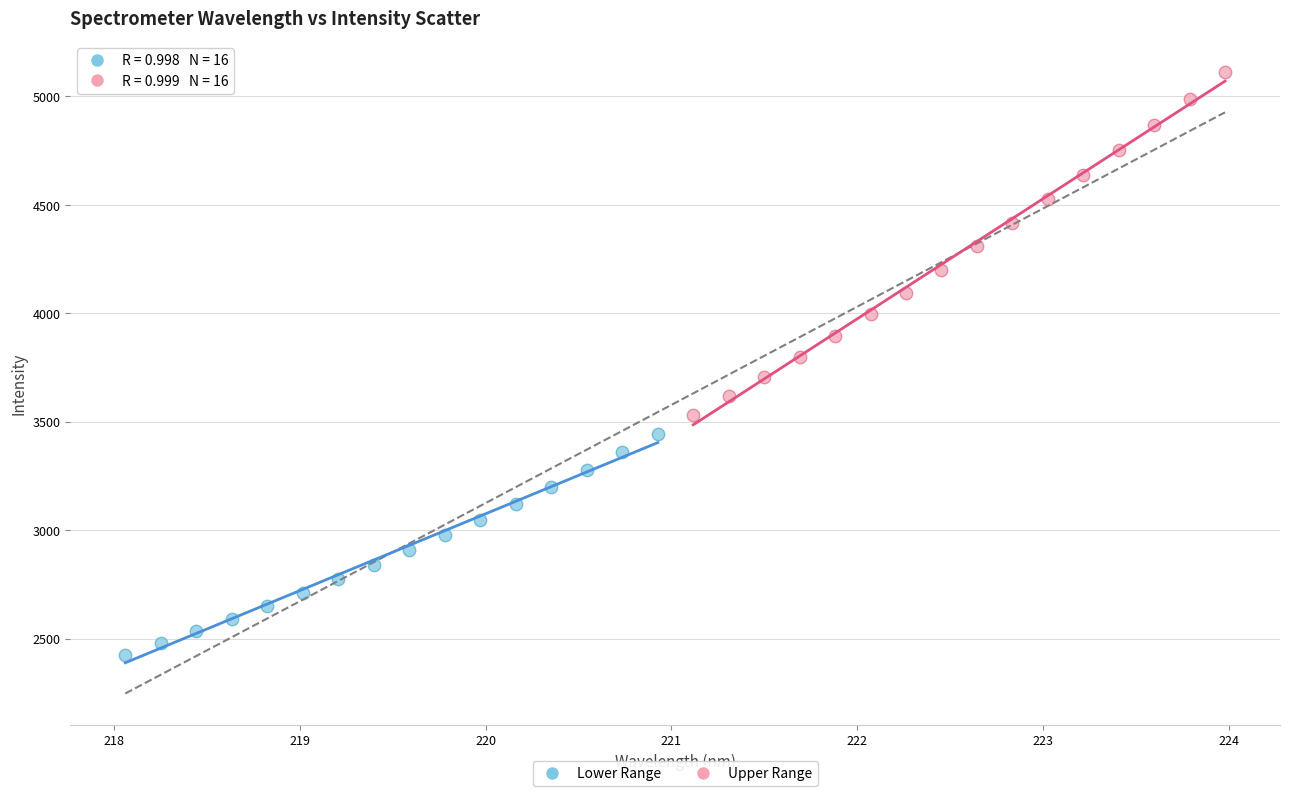

Which series reaches the minimum Y coordinate?

Lower Range